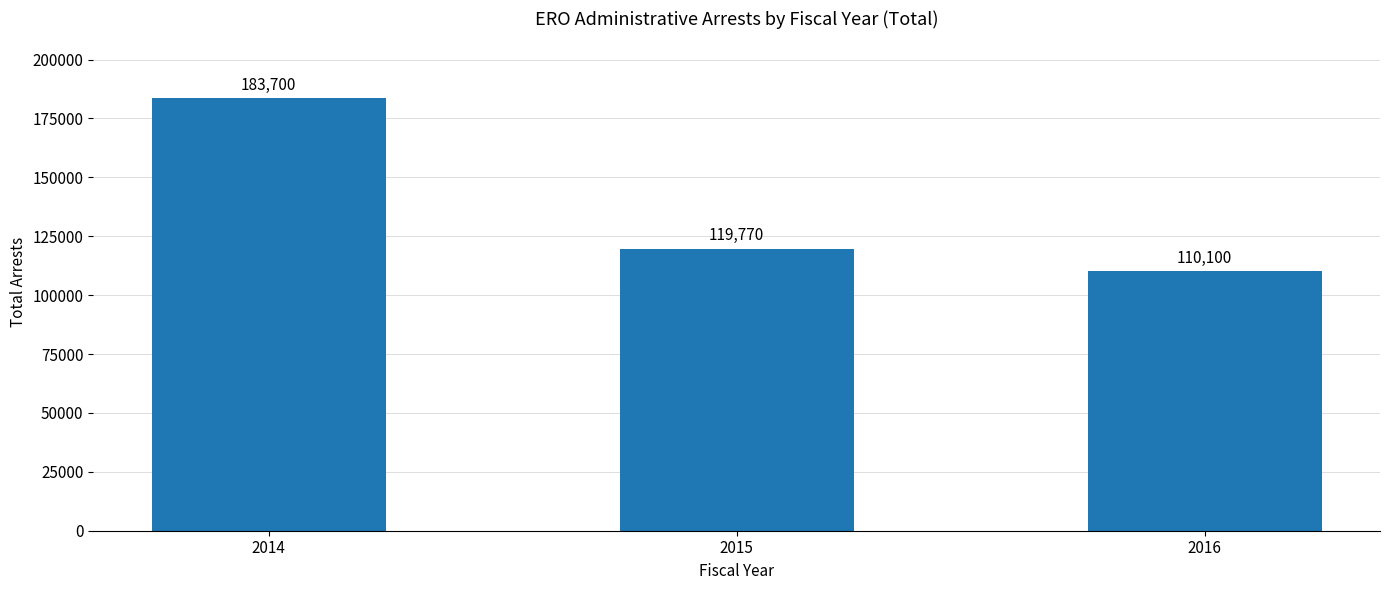

Count the number of categories in the chart.

3